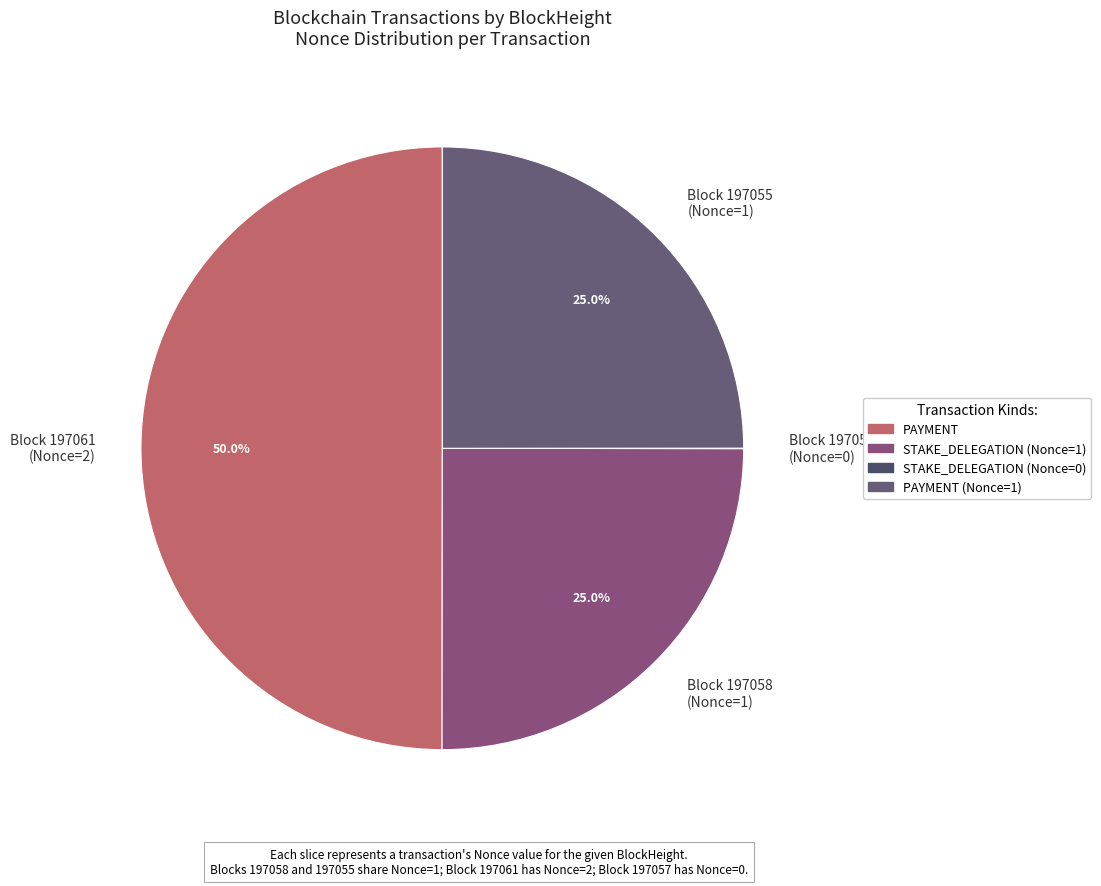

Which has a higher value, Block 197061 (Nonce=2) or Block 197055 (Nonce=1)?

Block 197061 (Nonce=2)